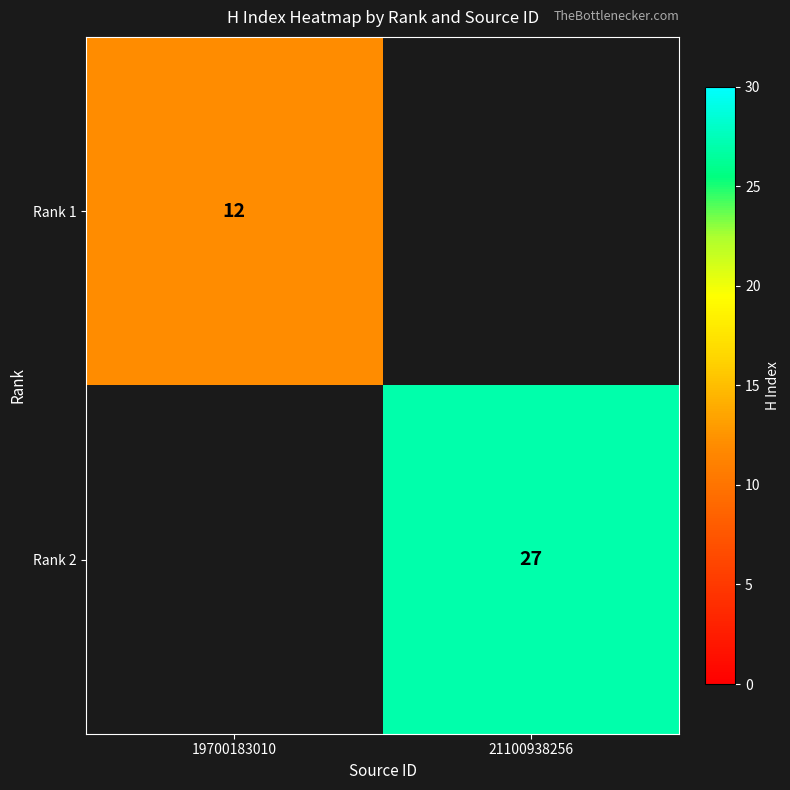

What is the greatest value displayed?

27